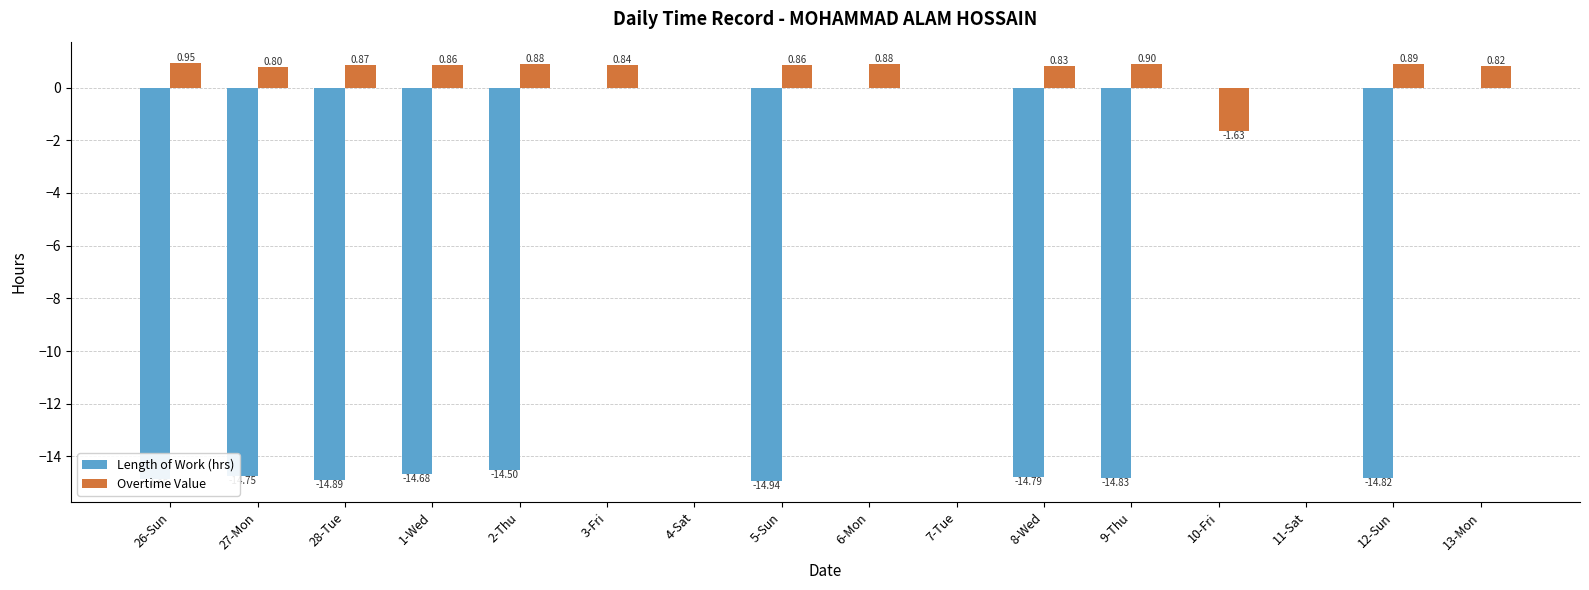

At which category is the sum across all series the highest?

6-Mon